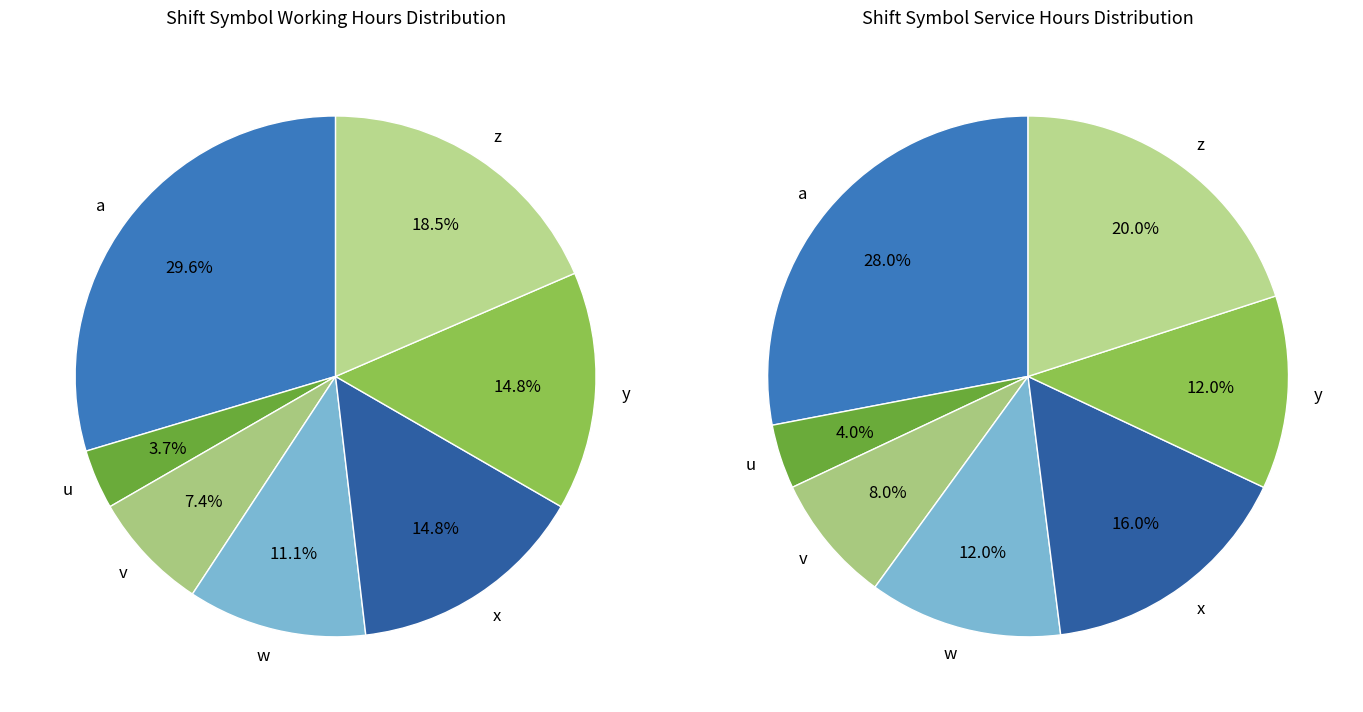

Rank the categories by value from highest to lowest.

a, z, x, y, w, v, u